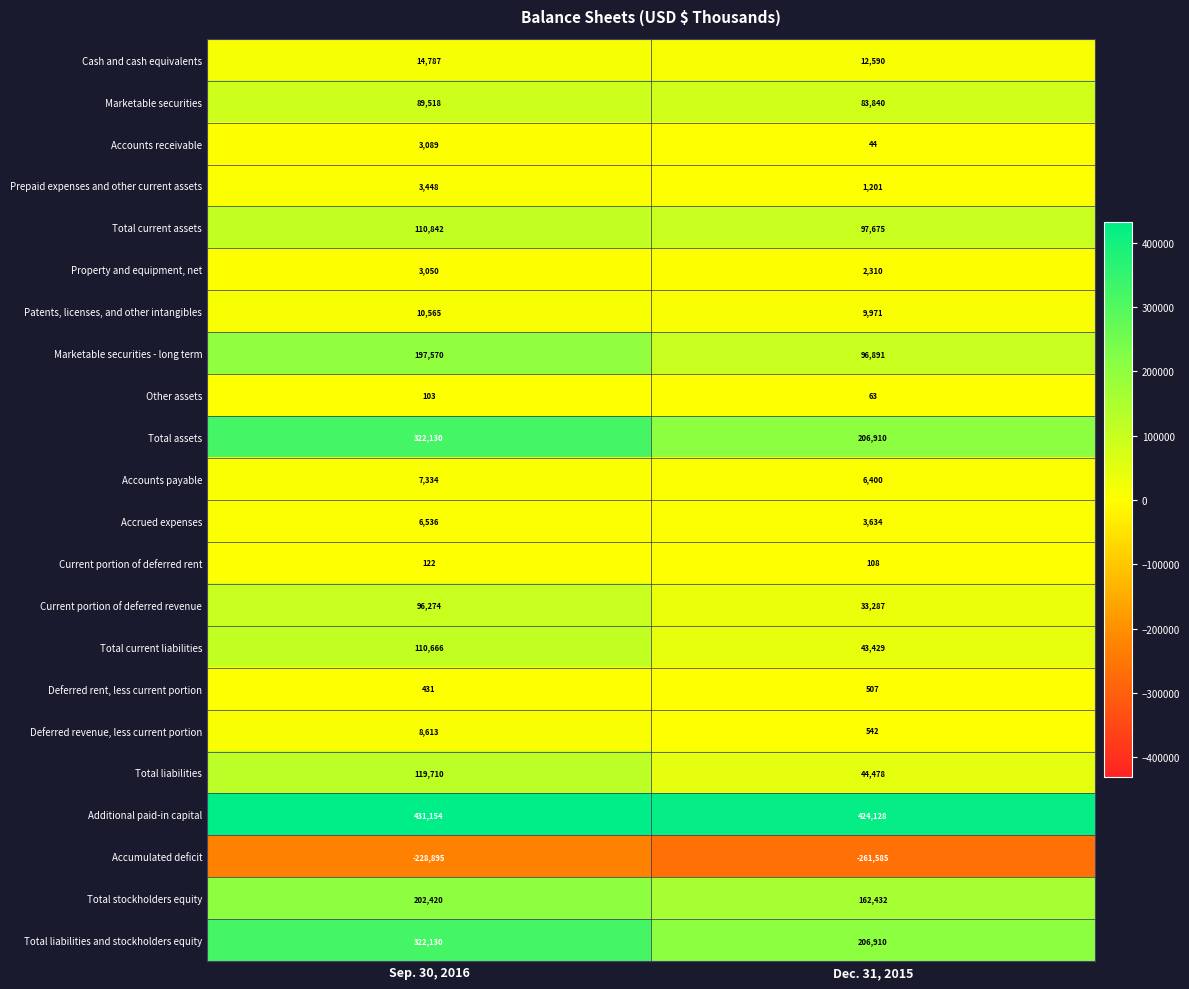

At which label does Cash and cash equivalents reach its minimum?

Dec. 31, 2015